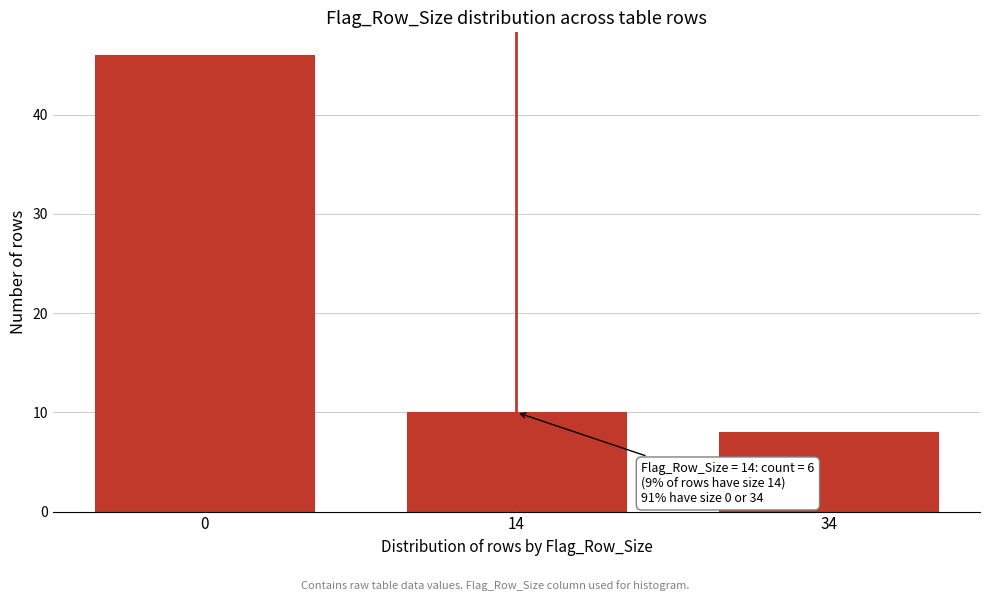

Reading left to right, list all the values displayed in this chart.

46	10	8